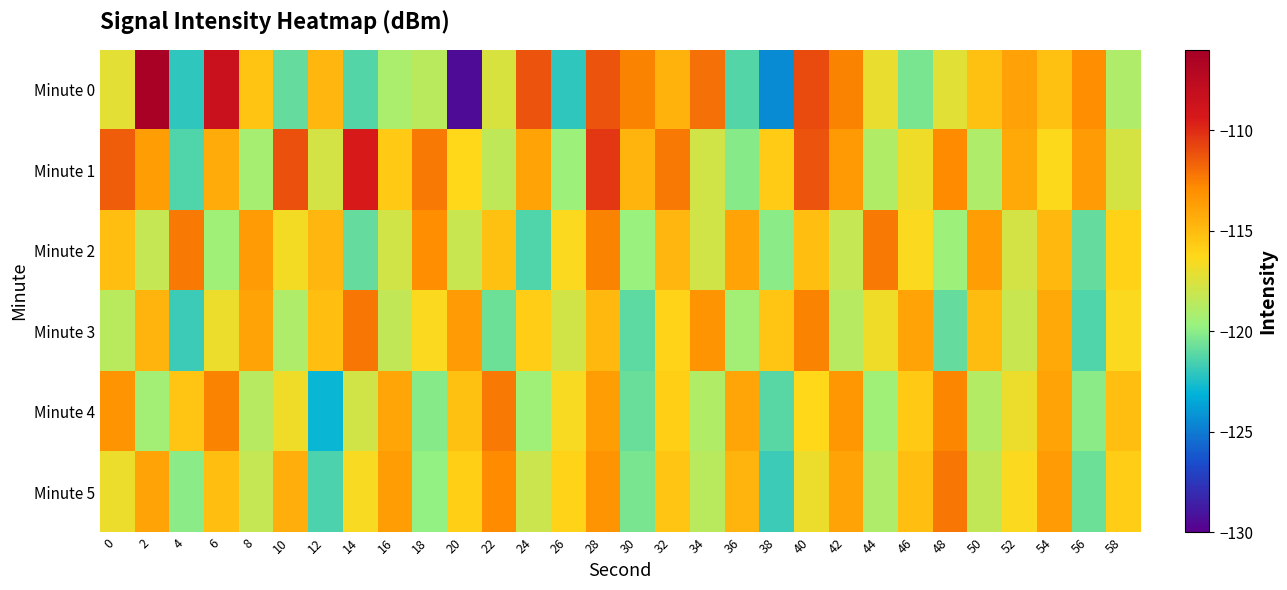

Reading right to left, transcribe all the data shown in this chart.

Minute 0: 58=-119.0	56=-113.0	54=-115.2	52=-113.8	50=-115.2	48=-117.3	46=-120.4	44=-117.1	42=-112.6	40=-110.9	38=-124.4	36=-121.2	34=-112.1	32=-114.6	30=-112.6	28=-111.2	26=-122.1	24=-111.2	22=-117.5	20=-129.4	18=-118.6	16=-119.1	14=-121.2	12=-114.7	10=-120.9	8=-115.4	6=-108.4	4=-122.0	2=-106.2	0=-117.2
Minute 1: 58=-117.7	56=-113.6	54=-116.3	52=-114.2	50=-119.0	48=-112.9	46=-116.8	44=-118.9	42=-113.5	40=-111.2	38=-115.7	36=-120.1	34=-117.9	32=-112.3	30=-114.7	28=-110.3	26=-119.6	24=-113.9	22=-118.5	20=-116.2	18=-112.4	16=-115.7	14=-109.5	12=-117.7	10=-111.1	8=-119.3	6=-114.3	4=-121.4	2=-113.6	0=-111.5
Minute 2: 58=-116.0	56=-120.9	54=-114.9	52=-117.8	50=-113.7	48=-119.6	46=-116.5	44=-112.3	42=-118.2	40=-115.1	38=-120.0	36=-113.9	34=-117.9	32=-114.8	30=-119.7	28=-112.6	26=-116.5	24=-121.3	22=-115.2	20=-118.1	18=-113.0	16=-117.9	14=-120.9	12=-114.8	10=-116.7	8=-113.6	6=-119.5	4=-112.3	2=-118.2	0=-115.1
Minute 3: 58=-116.5	56=-121.3	54=-114.2	52=-118.1	50=-115.0	48=-120.9	46=-113.9	44=-116.8	42=-118.7	40=-112.6	38=-115.5	36=-119.3	34=-113.2	32=-116.1	30=-121.0	28=-114.9	26=-117.9	24=-115.8	22=-120.7	20=-113.6	18=-116.5	16=-118.3	14=-112.2	12=-115.1	10=-119.0	8=-113.9	6=-116.9	4=-121.8	2=-114.7	0=-118.6
Minute 4: 58=-115.1	56=-120.0	54=-113.9	52=-116.9	50=-118.8	48=-112.7	46=-115.6	44=-119.5	42=-113.3	40=-116.2	38=-121.1	36=-114.0	34=-118.9	32=-115.9	30=-120.8	28=-113.7	26=-116.6	24=-119.5	22=-112.3	20=-115.2	18=-120.1	16=-114.0	14=-117.9	12=-122.9	10=-116.8	8=-118.7	6=-112.6	4=-115.5	2=-119.3	0=-113.2
Minute 5: 58=-115.8	56=-120.7	54=-113.6	52=-116.5	50=-118.3	48=-112.2	46=-115.1	44=-119.0	42=-113.9	40=-116.9	38=-121.8	36=-114.7	34=-118.6	32=-115.5	30=-120.3	28=-113.2	26=-116.1	24=-118.0	22=-112.9	20=-115.9	18=-119.8	16=-113.7	14=-116.6	12=-121.5	10=-114.3	8=-118.2	6=-115.1	4=-120.0	2=-113.9	0=-116.9